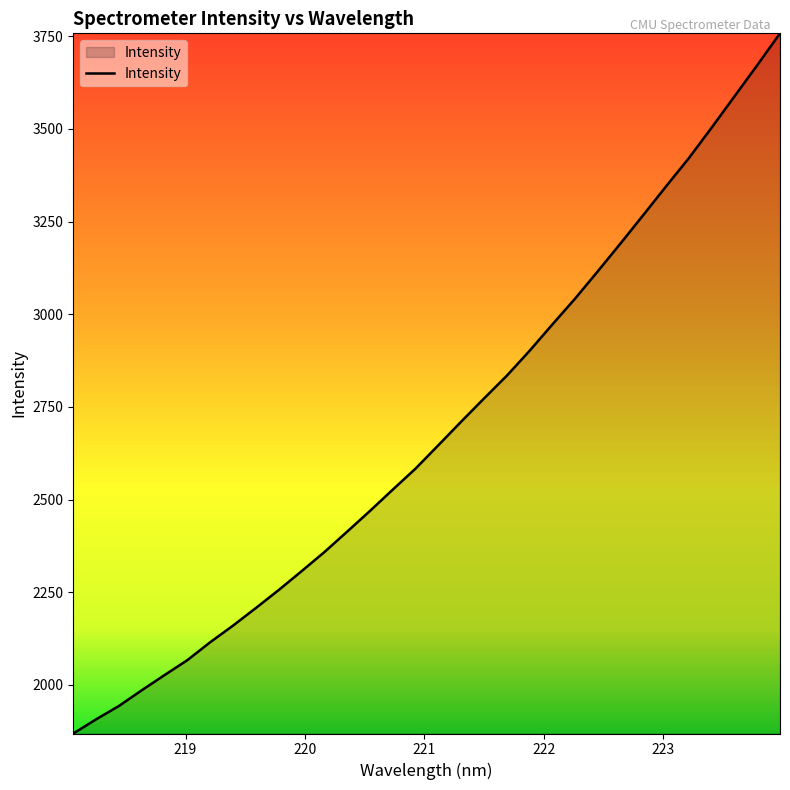

What is the smallest value displayed?

1869.1